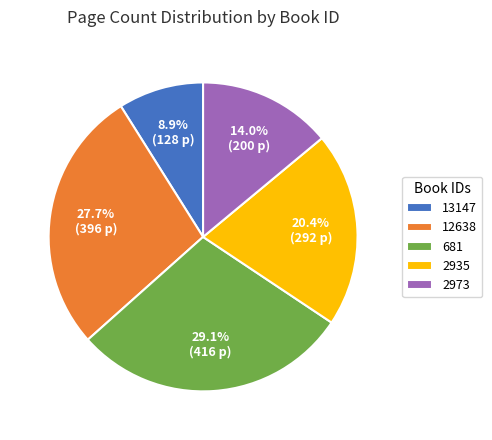

What portion of the pie excludes 2935?

79.6%